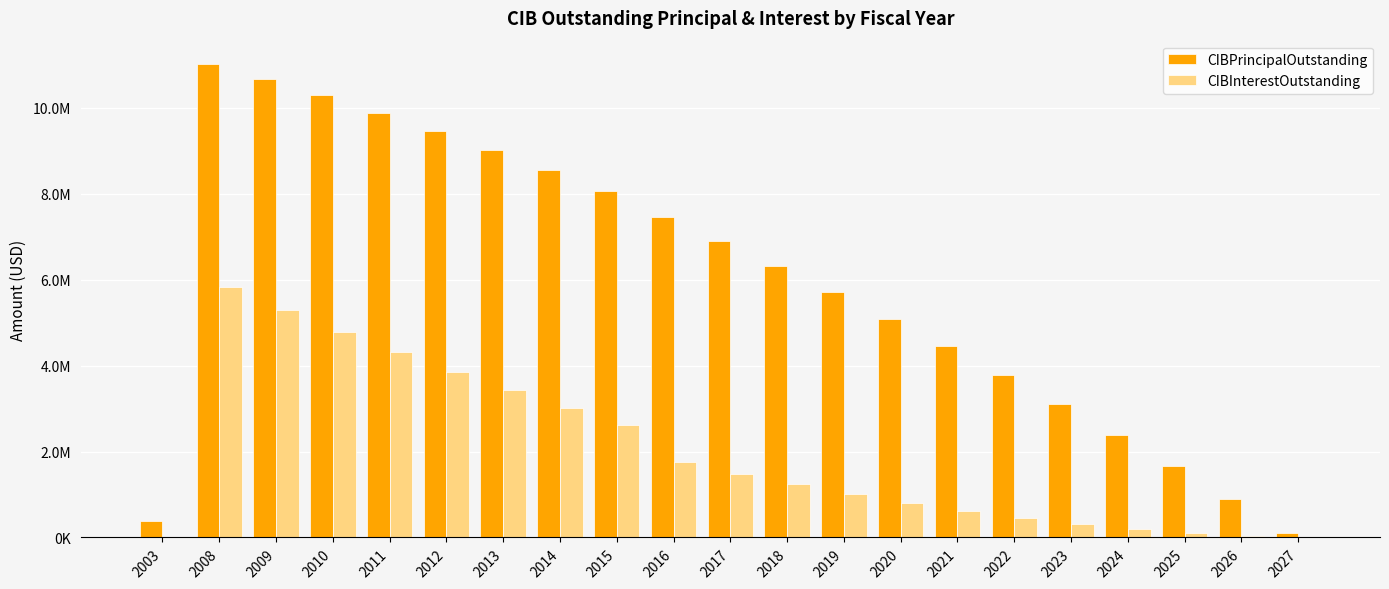

Which series has the largest range (max minus min)?

CIBPrincipalOutstanding